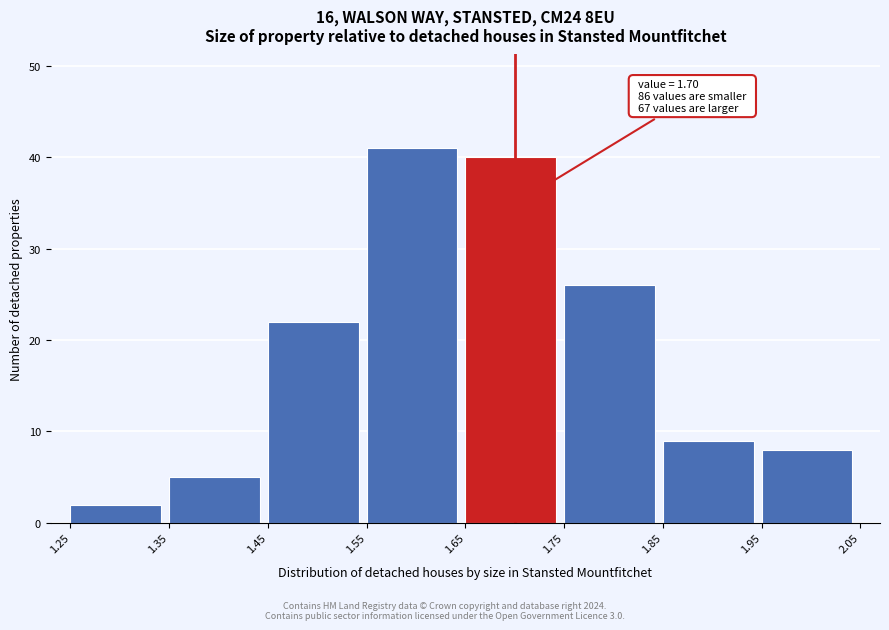

Over which range of the x-axis is the bar tallest?

1.55 to 1.65